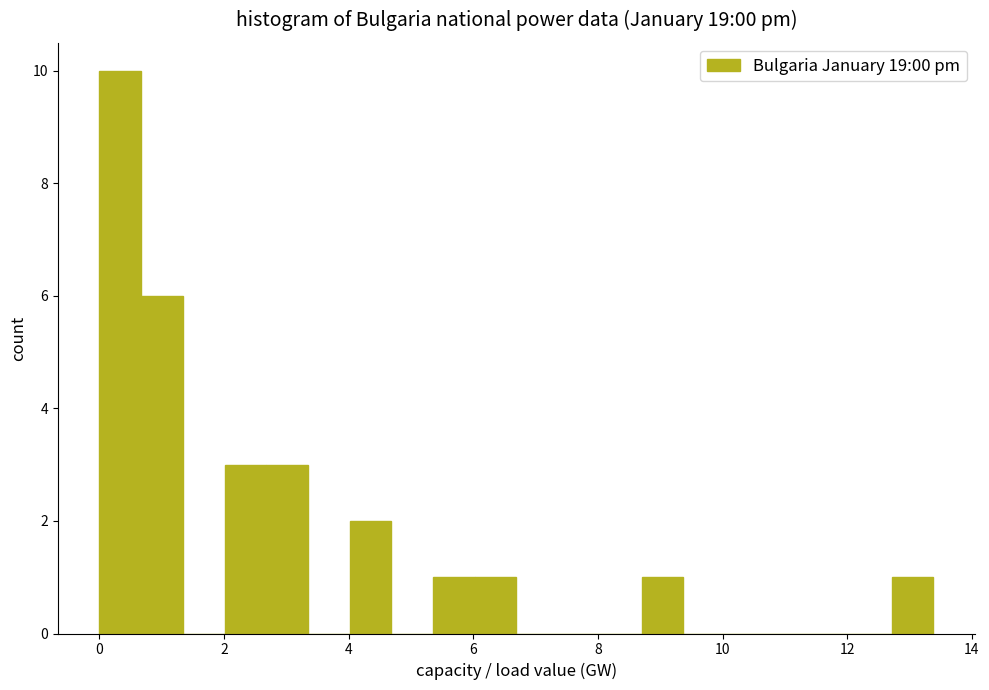

Read against the x-axis, roughly where is the centre of the tallest bar?

0.4